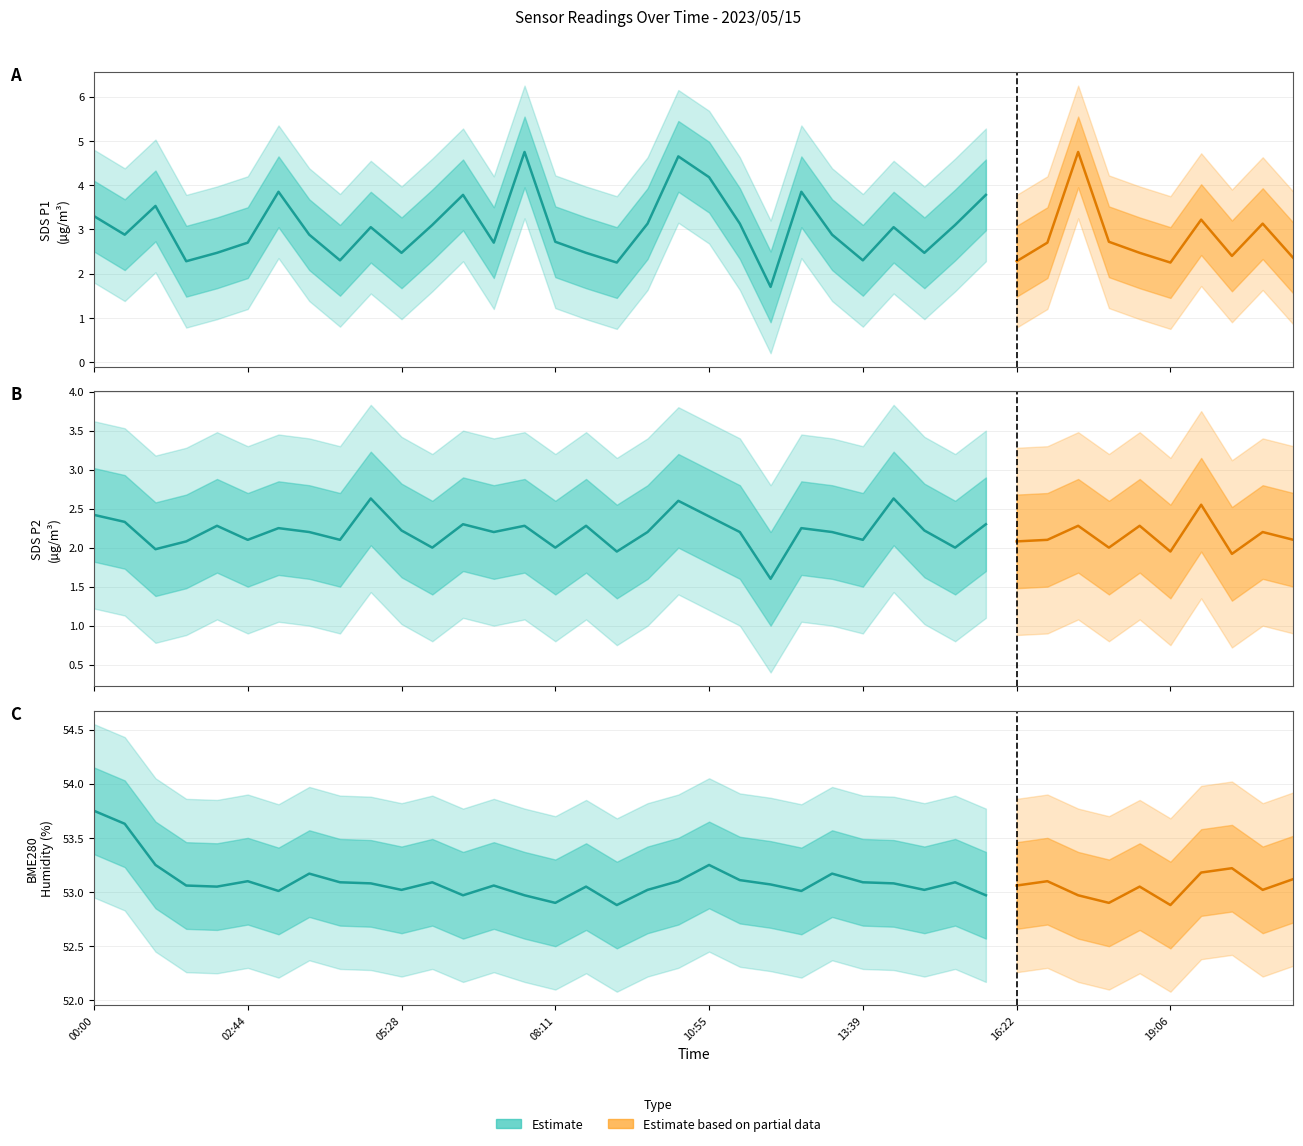

The value of SDS_P2 at 22 is 1.6. True or false?

True